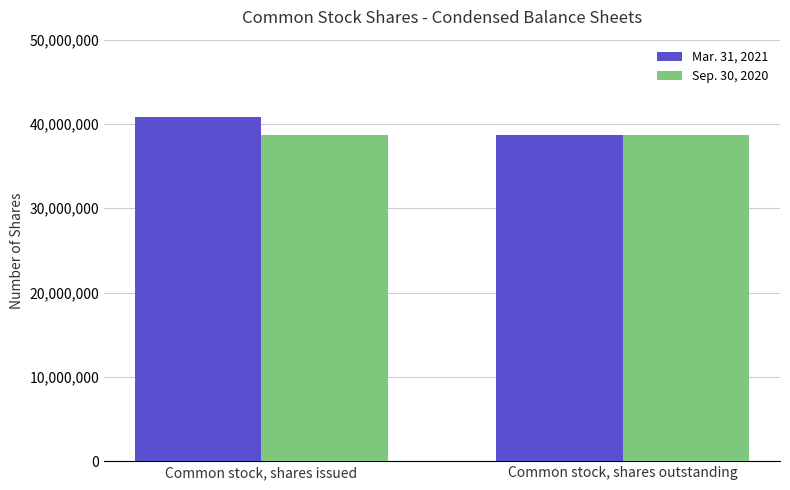

What is the label of the 2nd bar from the right?

Common stock, shares issued